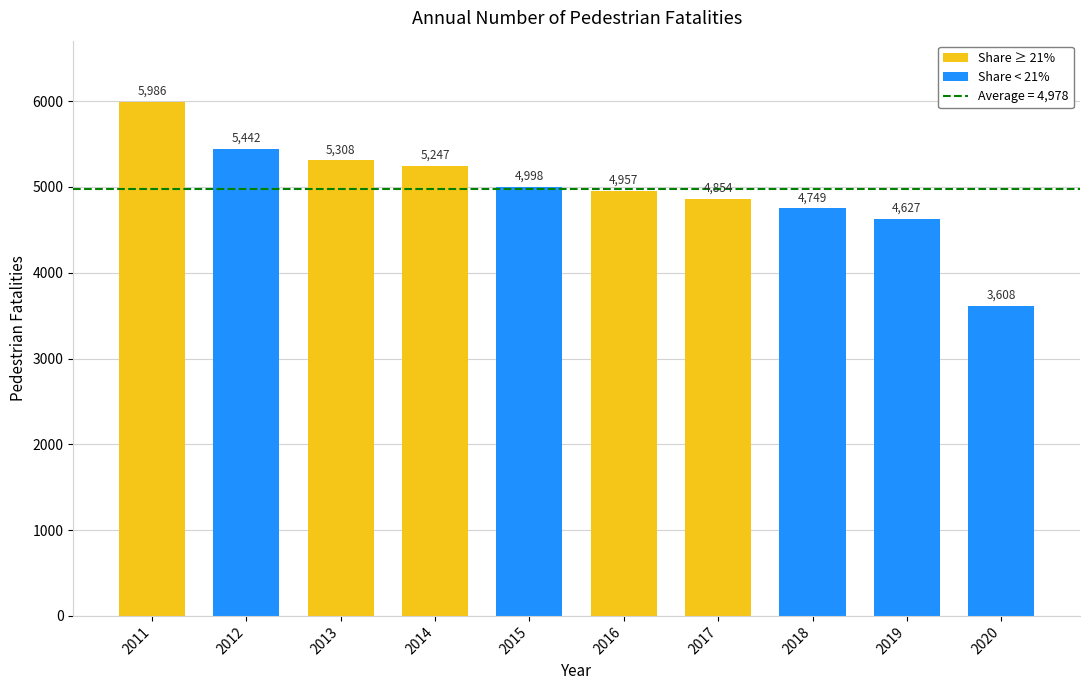

Reading right to left, extract all data points from this chart.

2020=3608	2019=4627	2018=4749	2017=4854	2016=4957	2015=4998	2014=5247	2013=5308	2012=5442	2011=5986